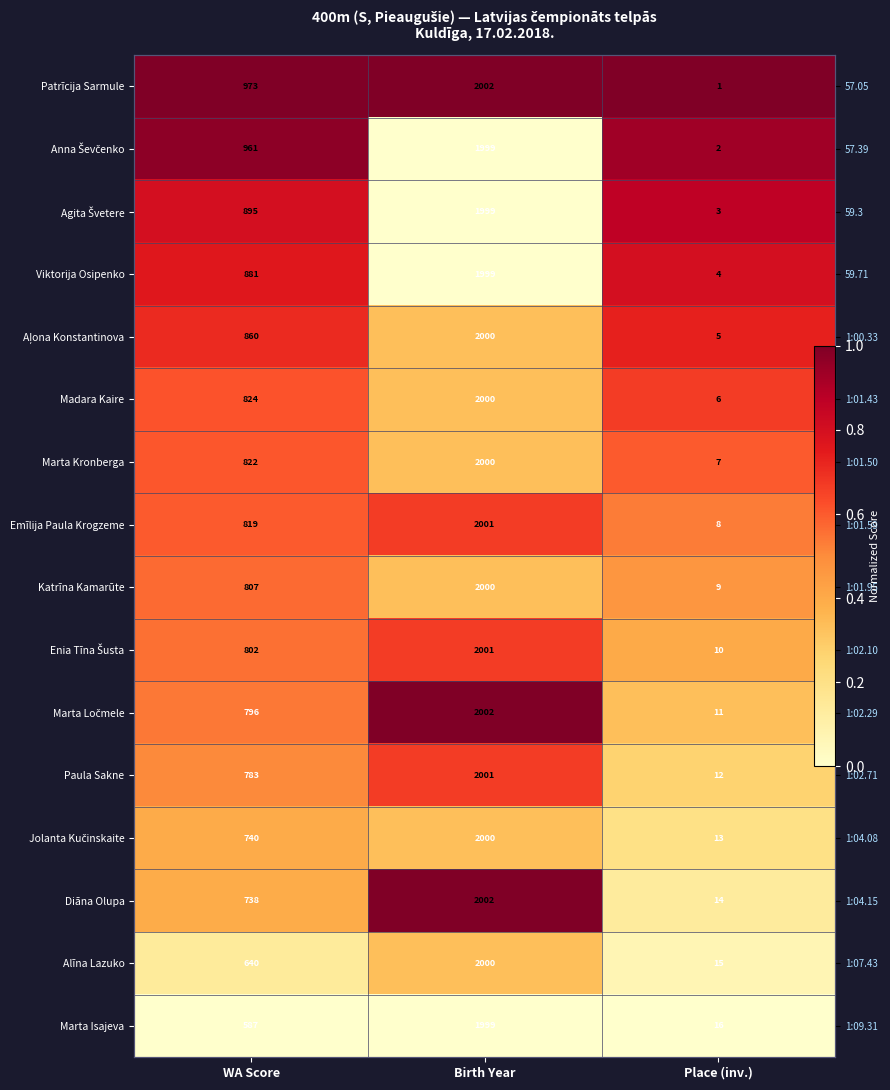

At which label does Emīlija Paula Krogzeme reach its peak?

Birth Year